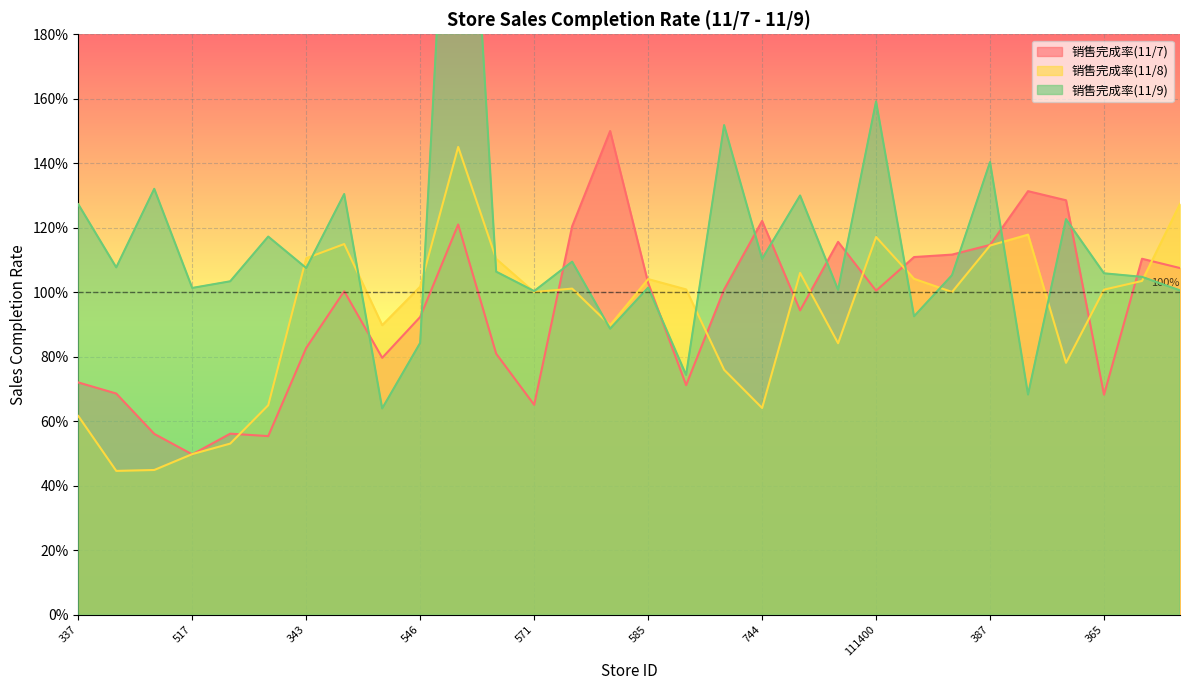

The 销售完成率(11/9) series shows 1.8 at 585. True or false?

False